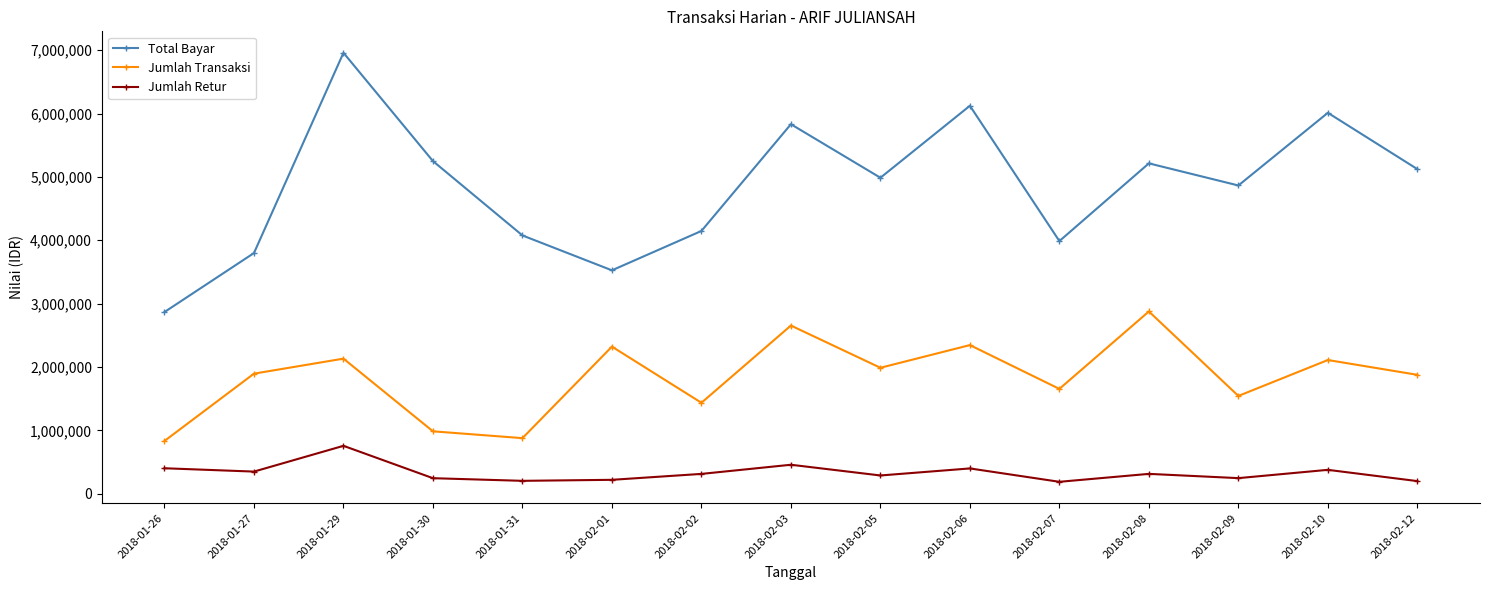

At which category does Total Bayar reach its first local valley?

2018-02-01